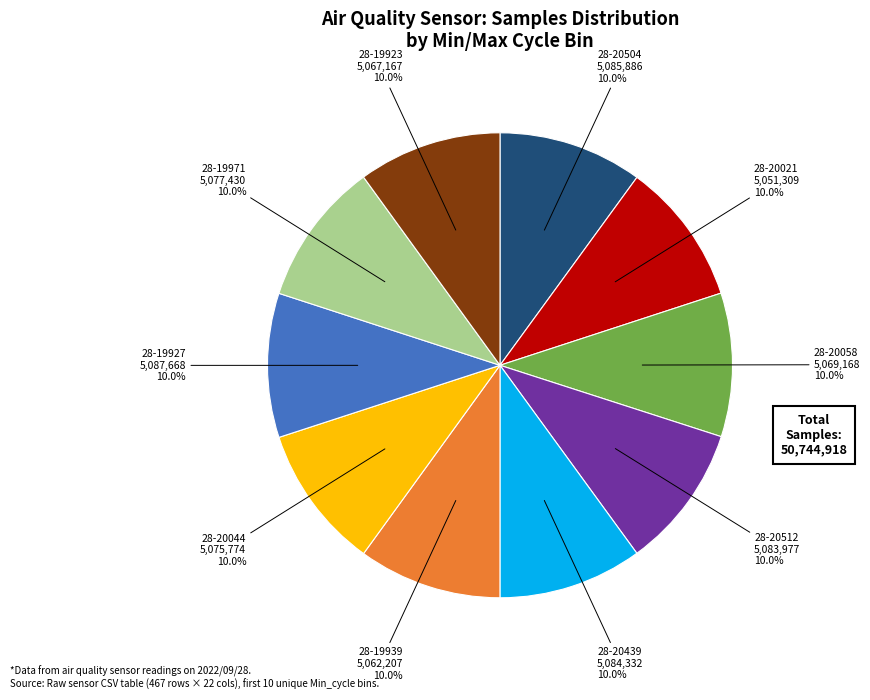

Does any single category account for the majority?

No